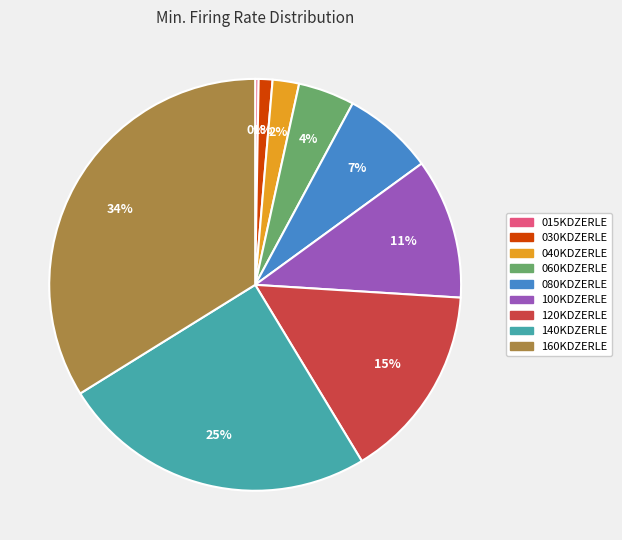

Is the sum of 080KDZERLE and 160KDZERLE greater than half?

No